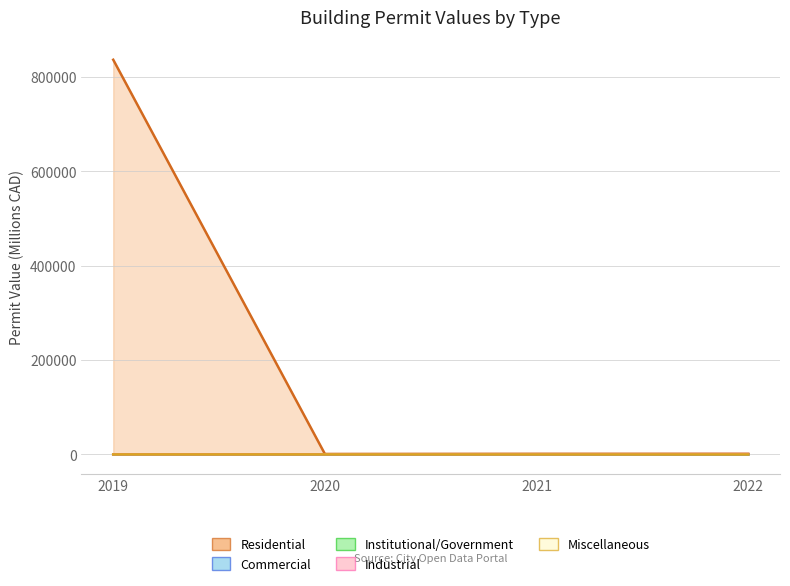

True or false: Institutional/Government has a value of 89.4 at 2021.

False